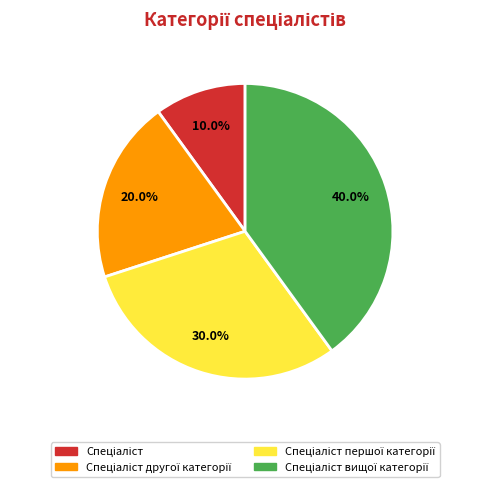

Does any single category account for the majority?

No